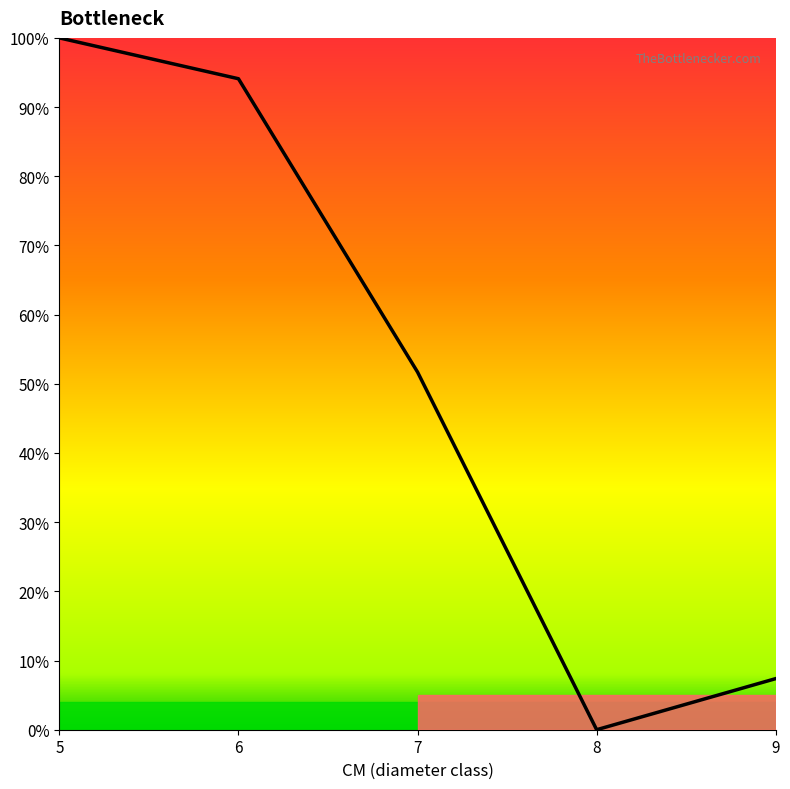

The produit_nbre series shows 8.5 at 7. True or false?

False